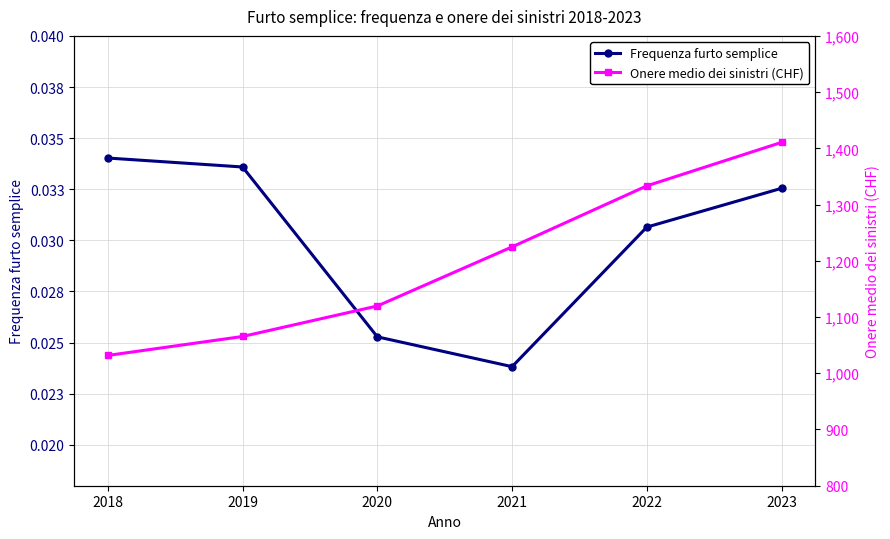

True or false: Frequenza furto semplice and Onere medio dei sinistri (CHF) cross at least once.

False